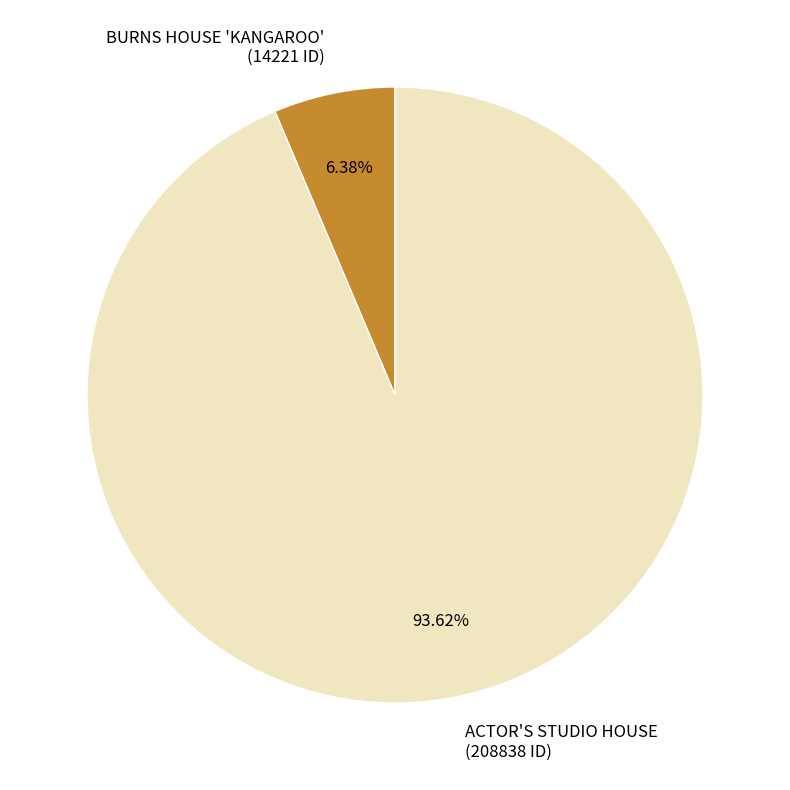

Which category accounts for the majority?

ACTOR'S STUDIO HOUSE